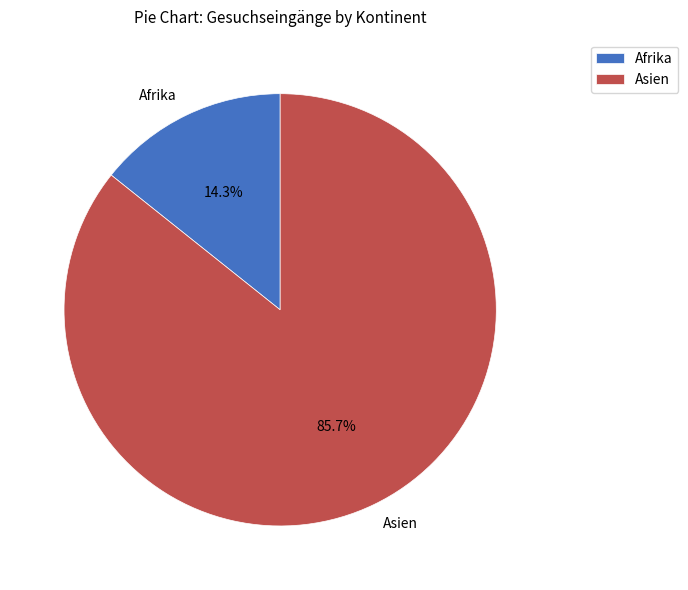

Which has a higher value, Asien or Afrika?

Asien